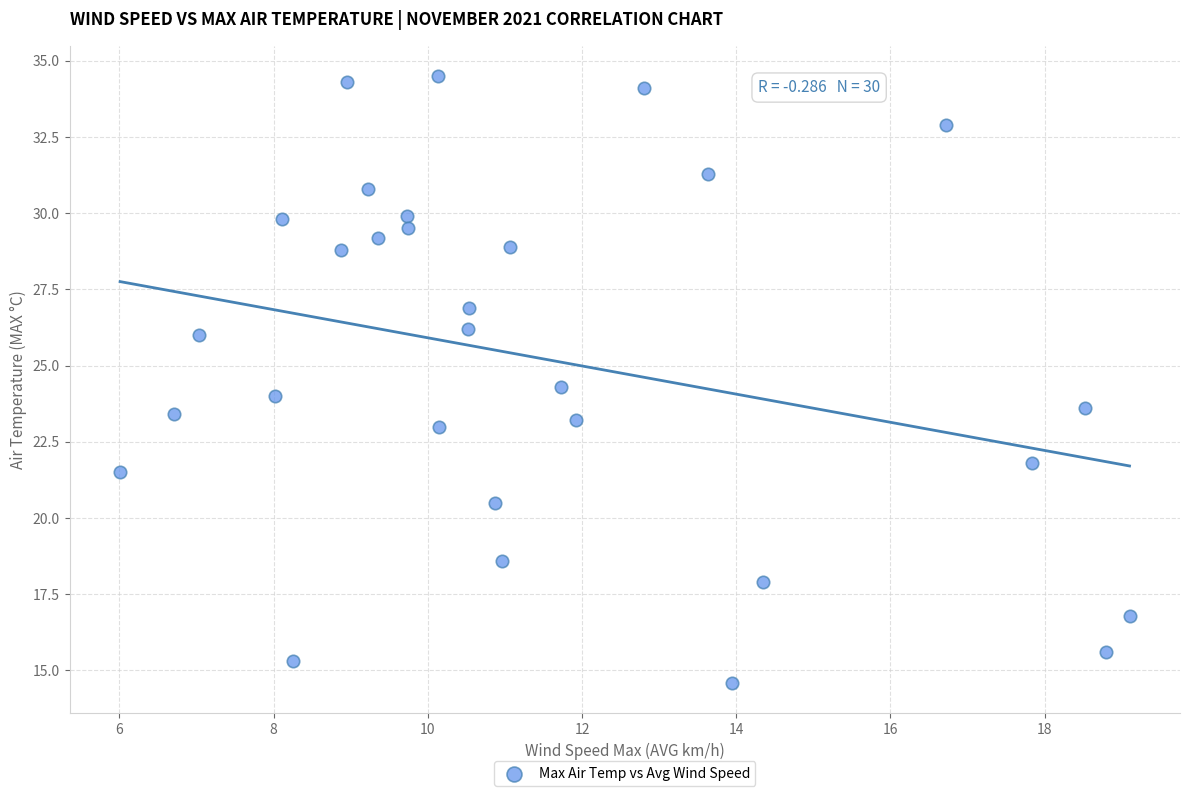

What is the range of Y values (max minus min)?

19.9